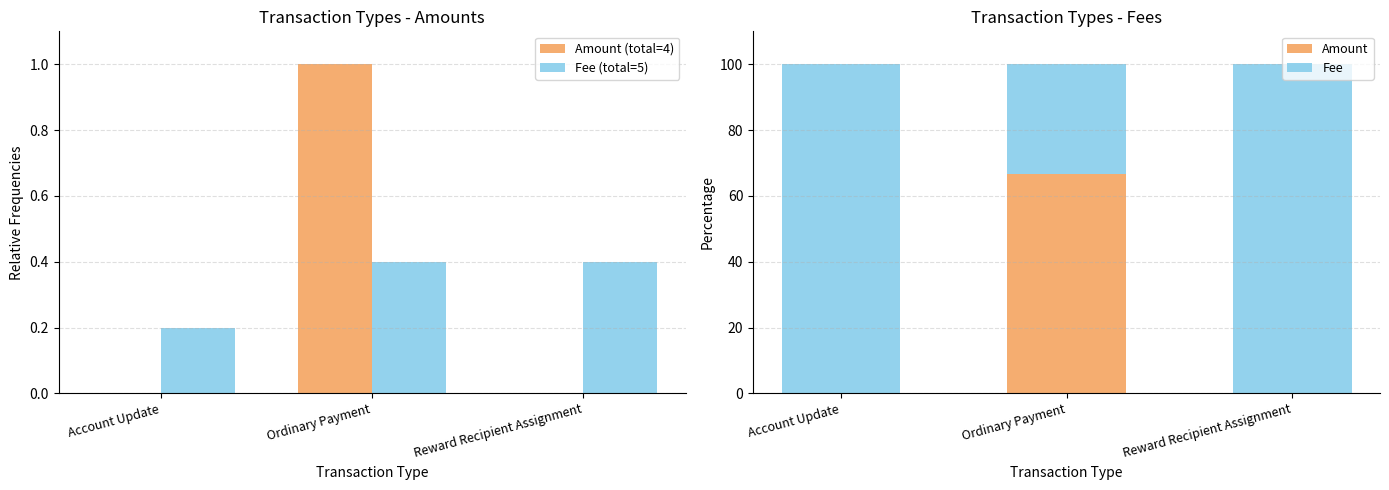

What is the sum of all Amount (total=4) values?

1.0